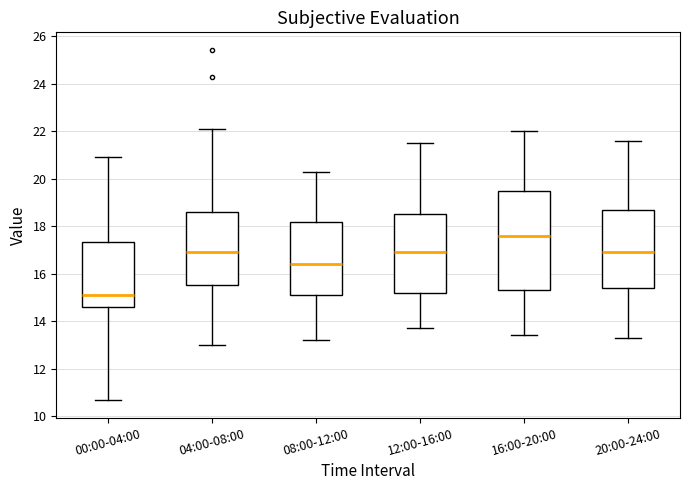

Where does the lower whisker of the box for 16:00-20:00 end on the y-axis? The values are not printed on the chart, so give them approximately, as read against the axis.

13.4